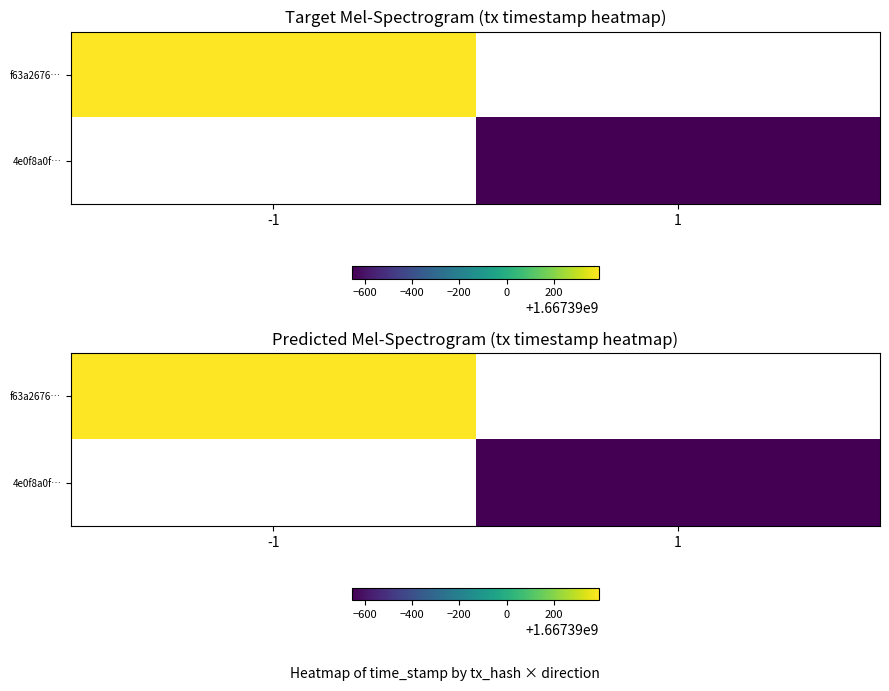

Rank the series by their maximum value, from lowest to highest.

4e0f8a0fbd78e032a31bb23be48adcfbf15e1fc, f63a26766dade0bcd90938ffd85ecf624898d85